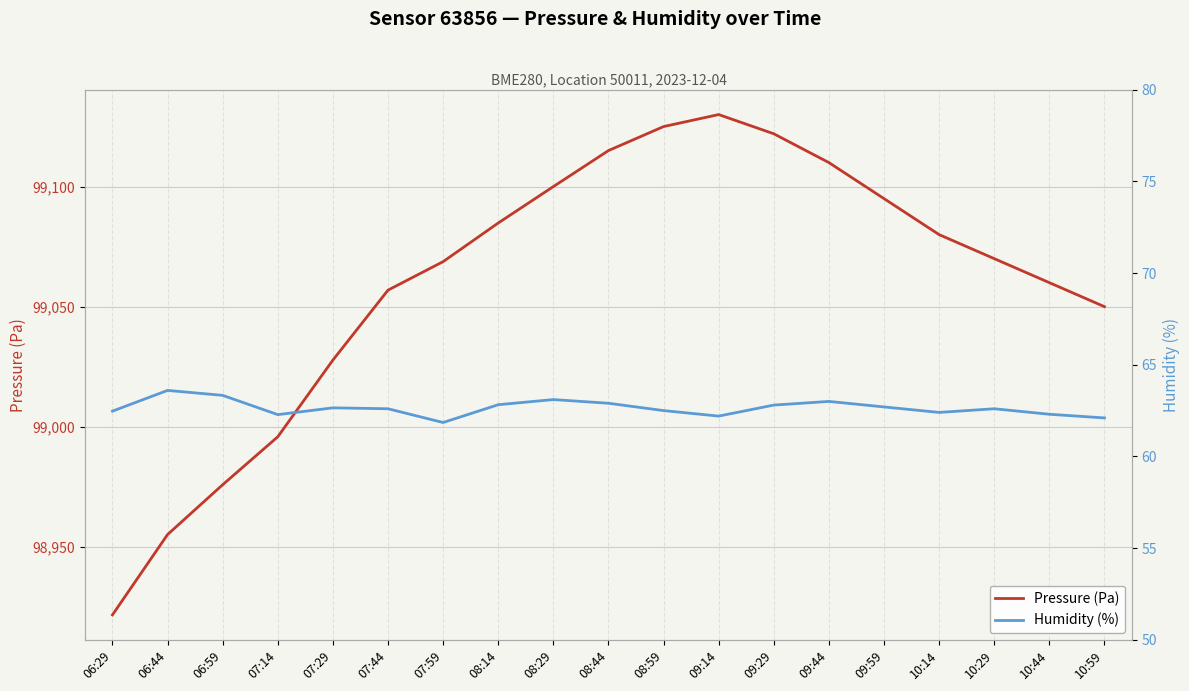

What is the average value of the Humidity (%) series?

62.6